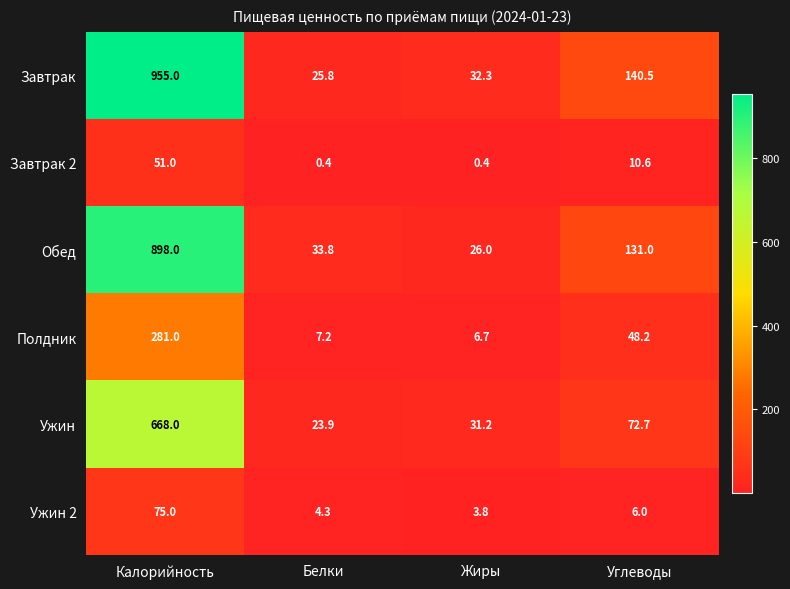

At which label does Завтрак 2 first exceed 10?

Калорийность